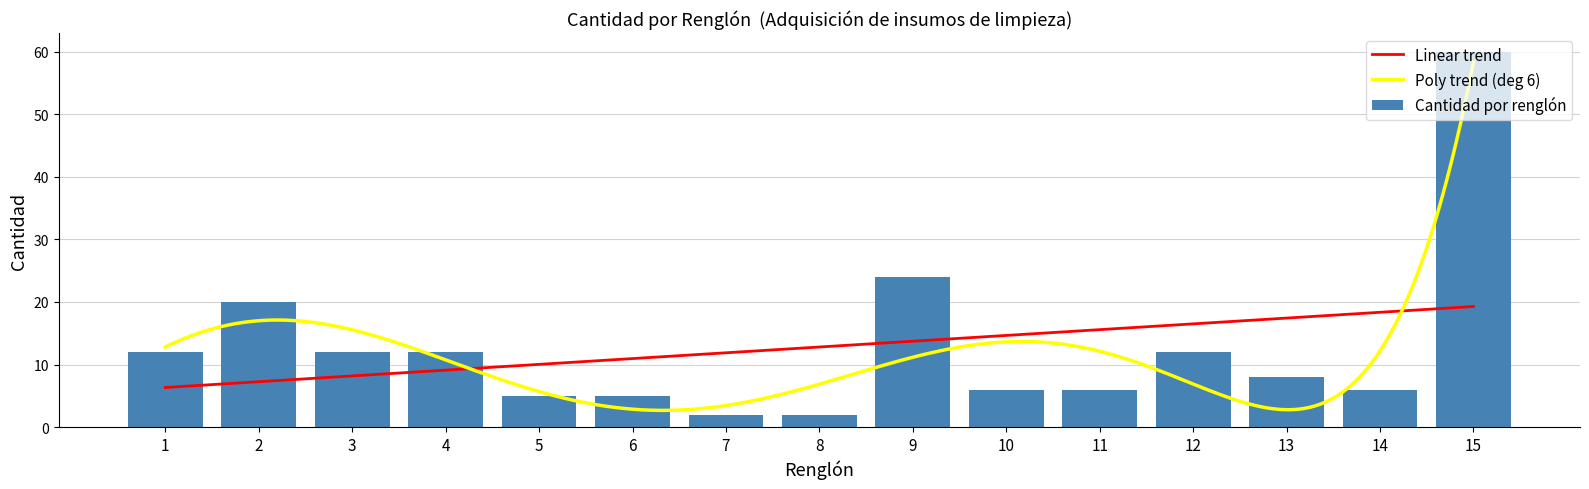

Count the number of values greater than 8.

7